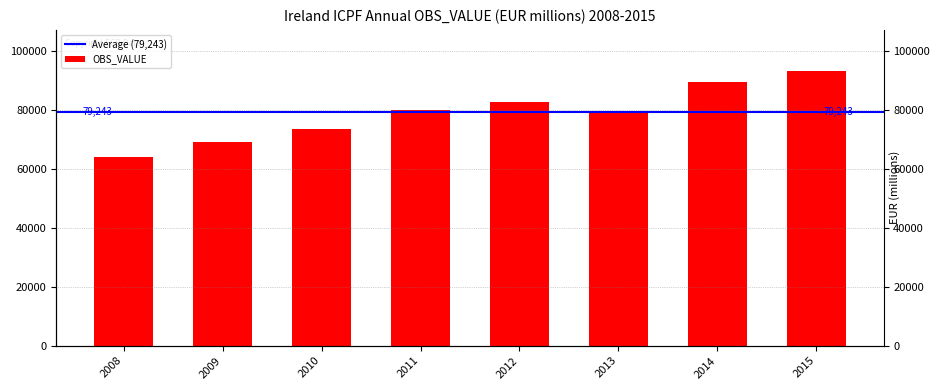

Reading right to left, extract all data points from this chart.

2015=93304	2014=89639	2013=79119	2012=82672	2011=80233	2010=73745	2009=69182	2008=64053